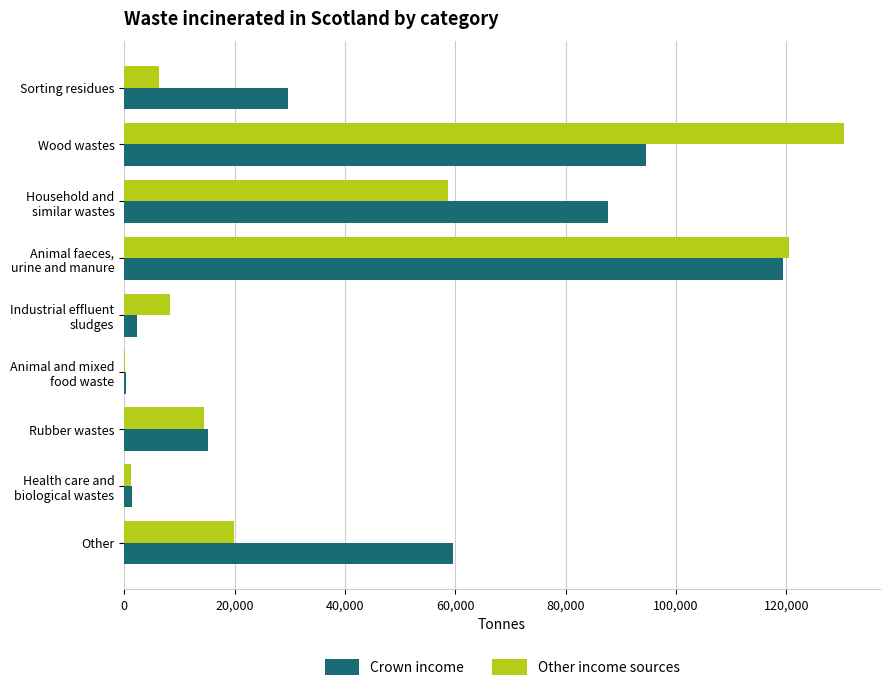

At which label does Other income sources reach its peak?

Wood wastes